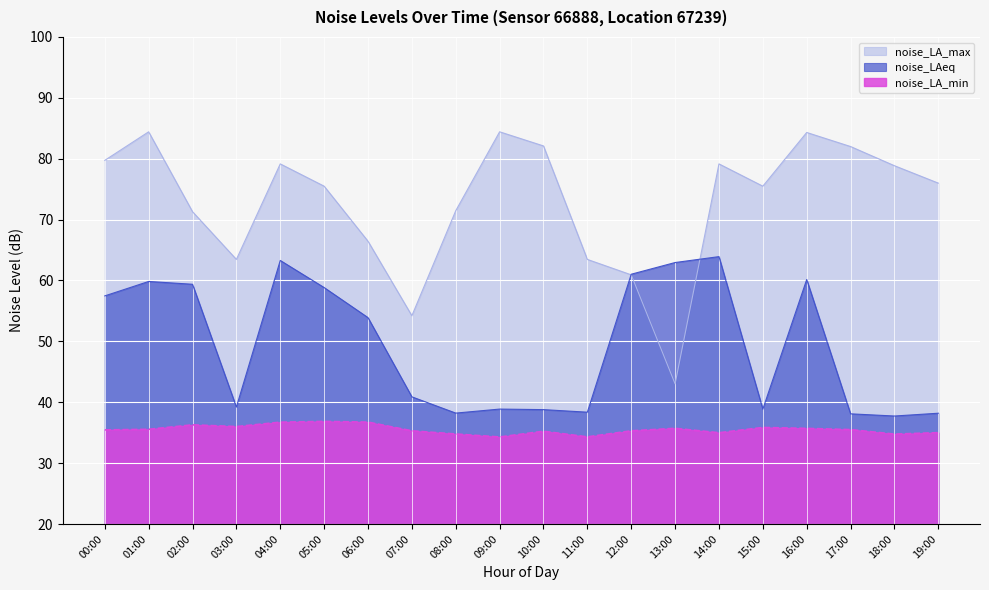

The noise_LA_min series shows 9.7 at 13:00. True or false?

False